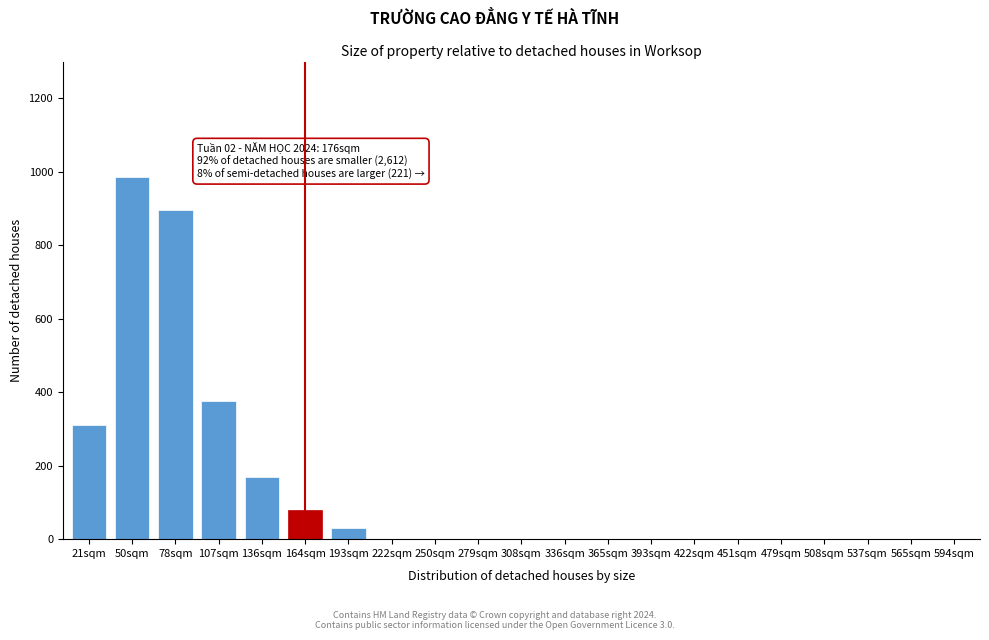

Reading right to left, list all the values displayed in this chart.

594sqm=0	565sqm=0	537sqm=0	508sqm=0	479sqm=0	451sqm=0	422sqm=0	393sqm=0	365sqm=0	336sqm=0	308sqm=0	279sqm=0	250sqm=0	222sqm=0	193sqm=30	164sqm=80	136sqm=170	107sqm=375	78sqm=895	50sqm=985	21sqm=310